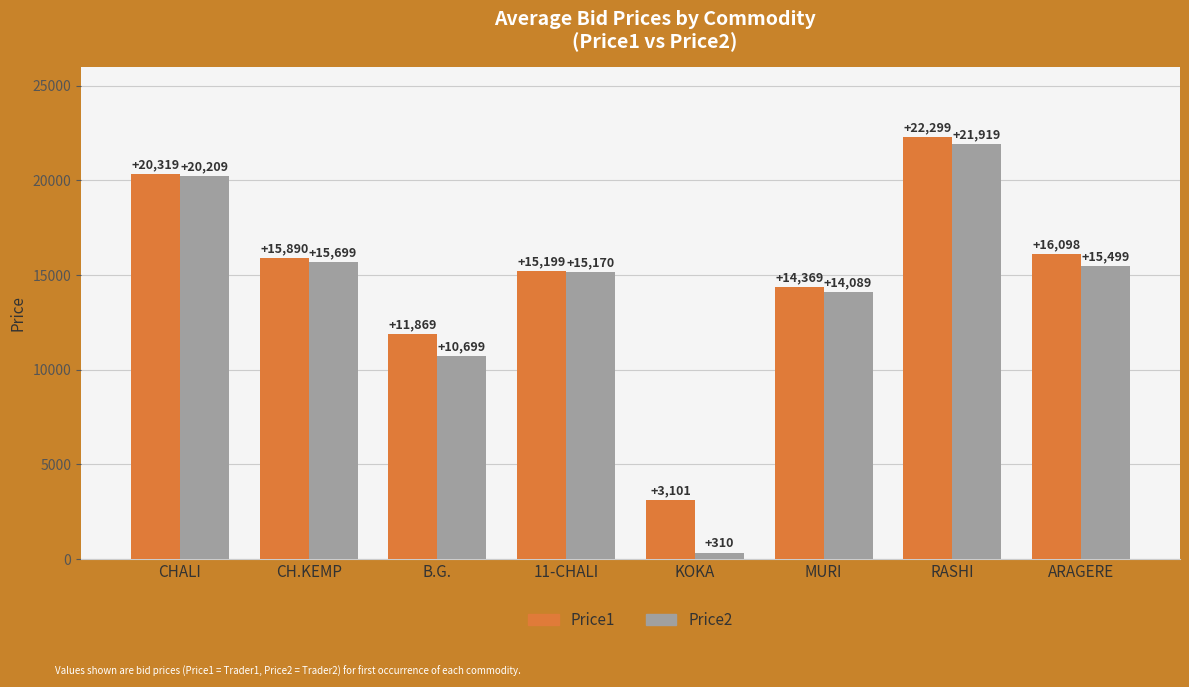

Rank the series by their average value, from lowest to highest.

Price2, Price1